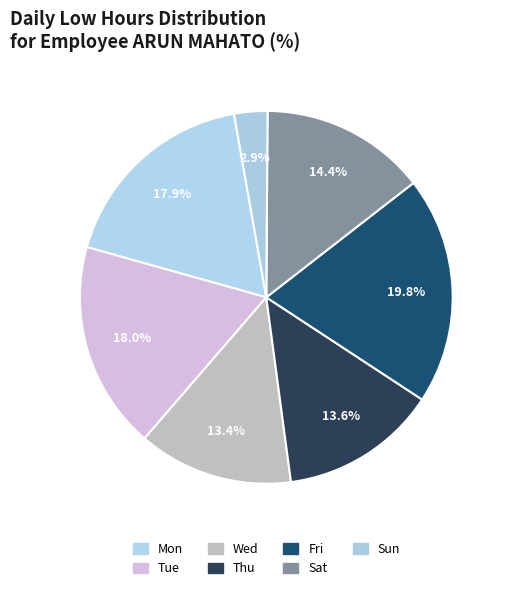

How many slices are in this pie chart?

7